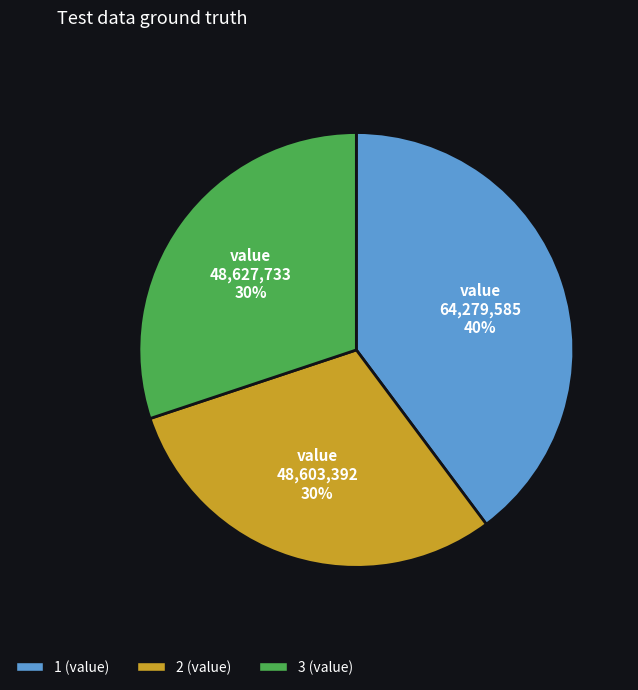

Approximately how many times larger is the value at 3 compared to 1?

0.8